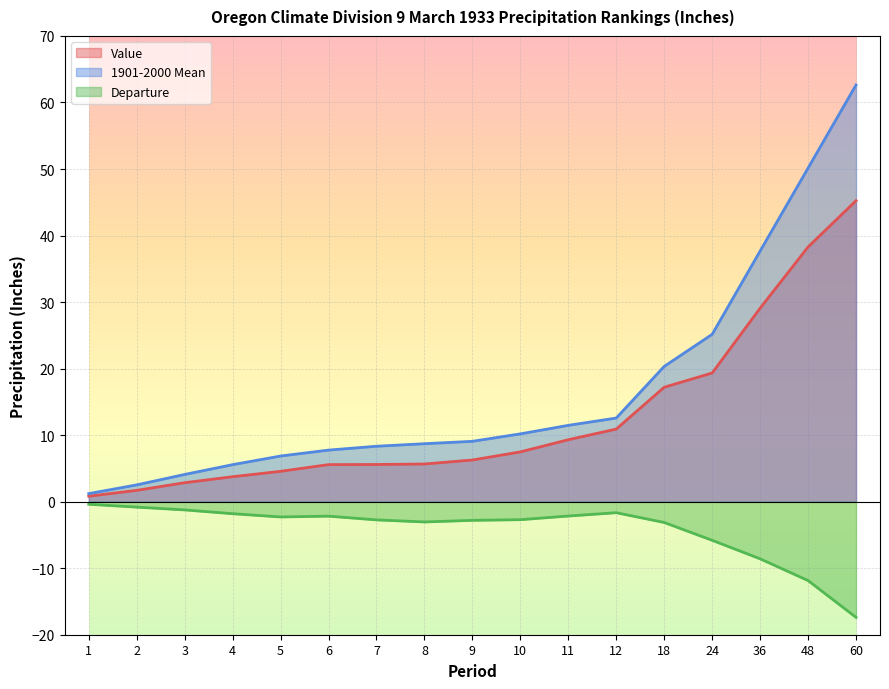

At which category is the sum across all series the highest?

60